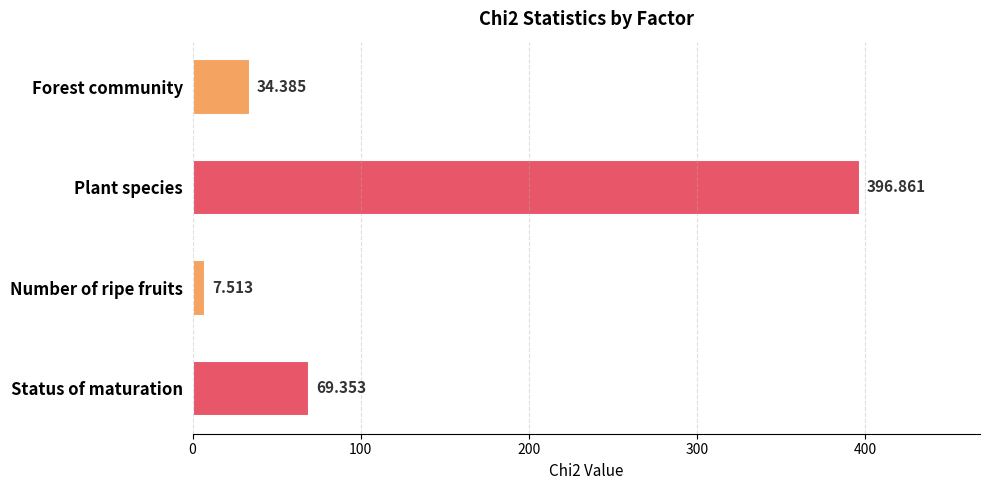

At which label is the value closest to 202?

Status of maturation